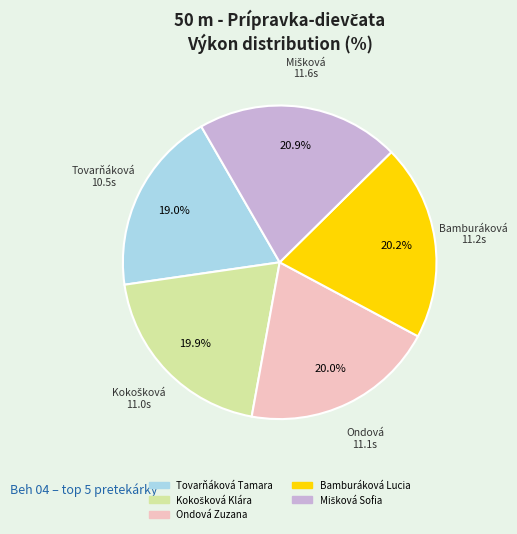

Which slice is the smallest?

Tovarňáková Tamara